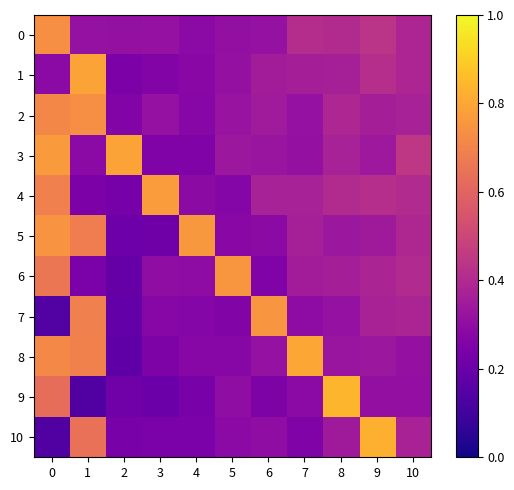

Reading right to left, extract all data points from this chart.

0: 10=0.4	9=0.4	8=0.4	7=0.4	6=0.3	5=0.3	4=0.3	3=0.3	2=0.3	1=0.3	0=0.7
1: 10=0.4	9=0.4	8=0.4	7=0.4	6=0.4	5=0.3	4=0.3	3=0.3	2=0.2	1=0.8	0=0.3
2: 10=0.4	9=0.4	8=0.4	7=0.3	6=0.4	5=0.3	4=0.3	3=0.3	2=0.3	1=0.7	0=0.7
3: 10=0.4	9=0.3	8=0.4	7=0.3	6=0.3	5=0.3	4=0.3	3=0.3	2=0.8	1=0.3	0=0.8
4: 10=0.4	9=0.4	8=0.4	7=0.4	6=0.4	5=0.3	4=0.3	3=0.8	2=0.2	1=0.2	0=0.7
5: 10=0.4	9=0.3	8=0.3	7=0.4	6=0.3	5=0.3	4=0.8	3=0.2	2=0.2	1=0.7	0=0.7
6: 10=0.4	9=0.4	8=0.4	7=0.4	6=0.3	5=0.8	4=0.3	3=0.3	2=0.2	1=0.2	0=0.7
7: 10=0.4	9=0.4	8=0.3	7=0.3	6=0.8	5=0.3	4=0.3	3=0.3	2=0.2	1=0.7	0=0.1
8: 10=0.3	9=0.3	8=0.3	7=0.8	6=0.3	5=0.3	4=0.3	3=0.3	2=0.2	1=0.7	0=0.7
9: 10=0.3	9=0.3	8=0.8	7=0.3	6=0.3	5=0.3	4=0.2	3=0.2	2=0.2	1=0.1	0=0.6
10: 10=0.4	9=0.8	8=0.3	7=0.3	6=0.3	5=0.3	4=0.2	3=0.2	2=0.2	1=0.6	0=0.1